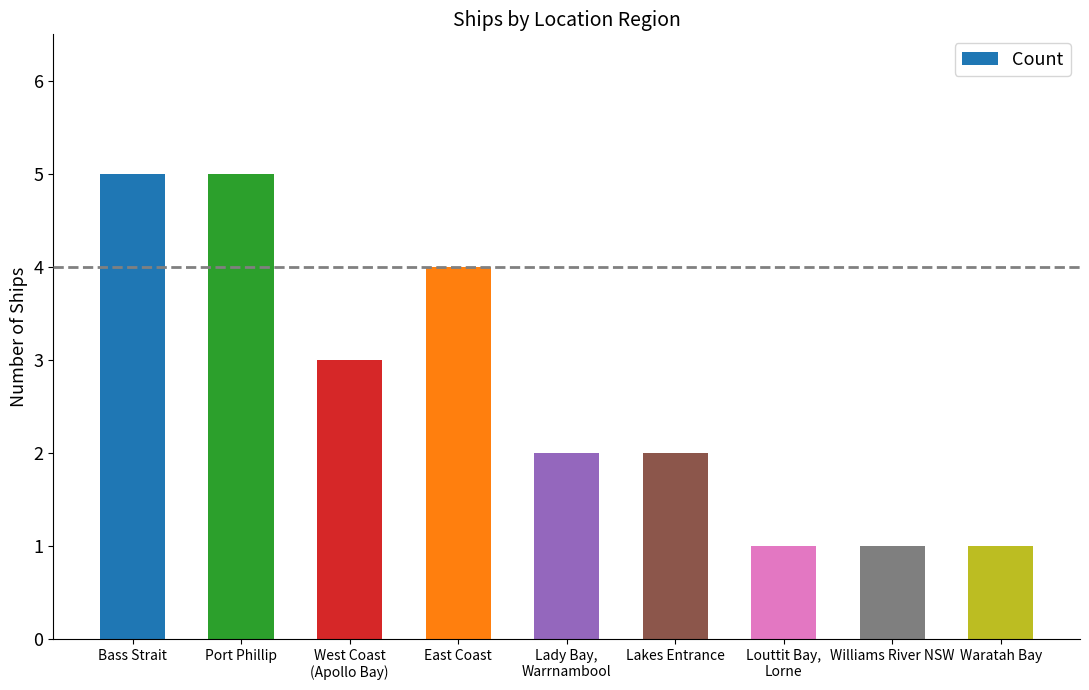

What is the difference between the values at East Coast and Lakes Entrance?

2